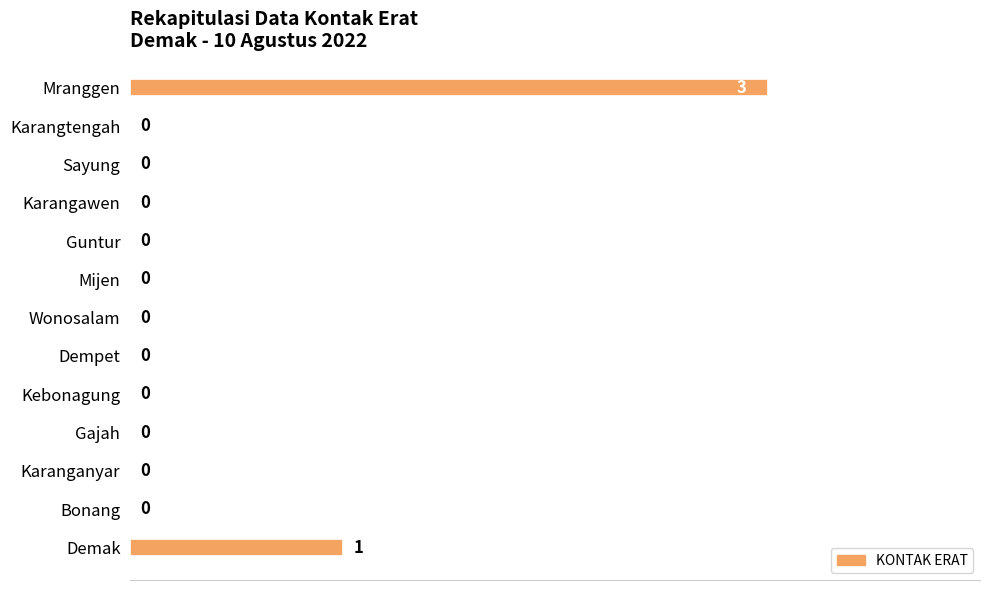

What is the sum of all values?

4